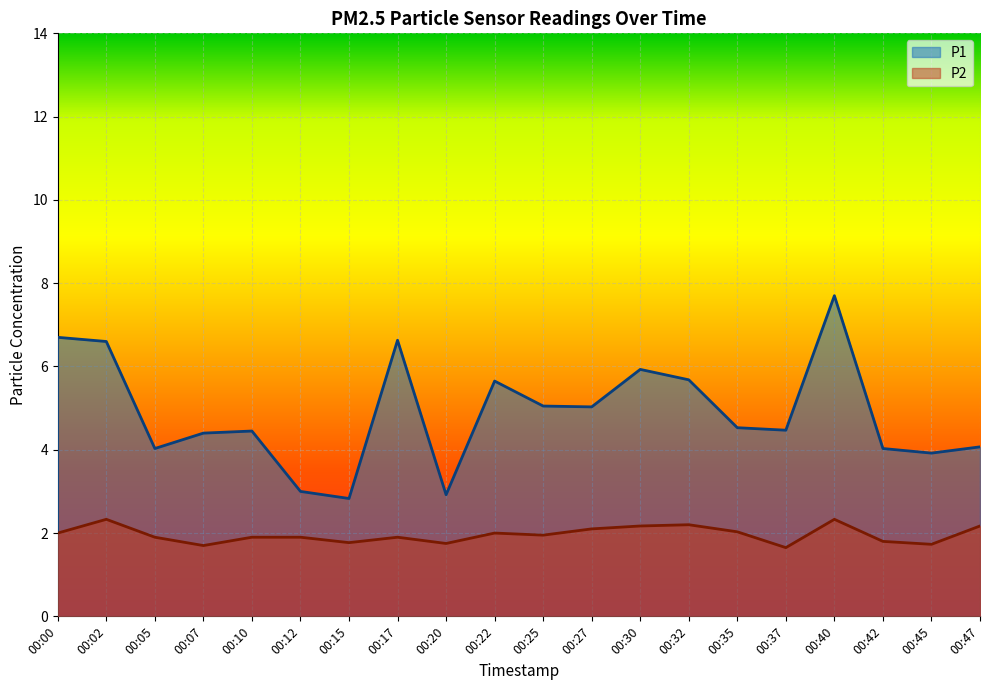

How many series are shown in this chart?

2